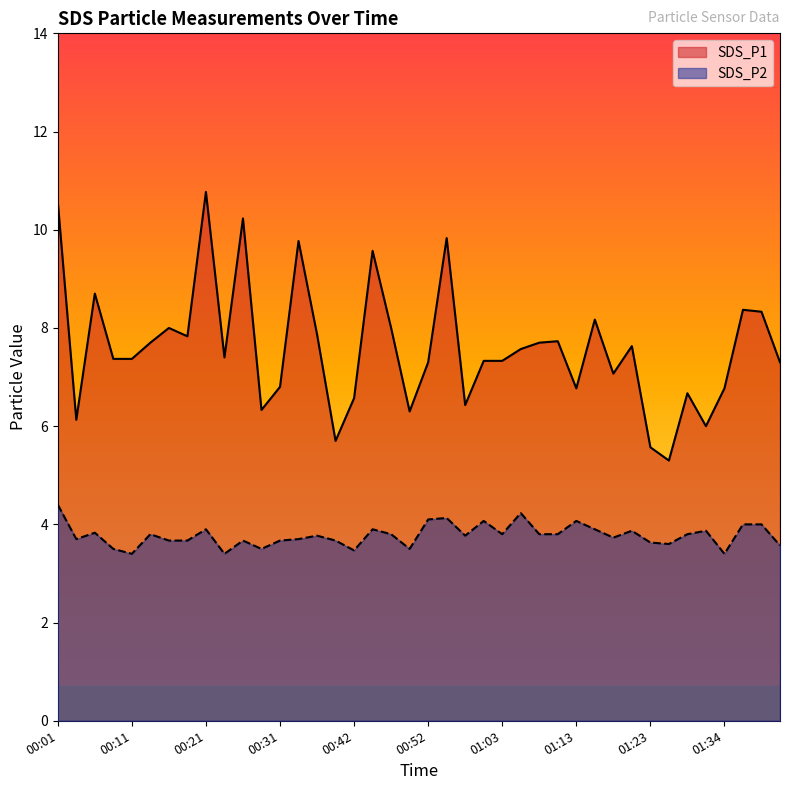

Does the chart have visible grid lines?

No